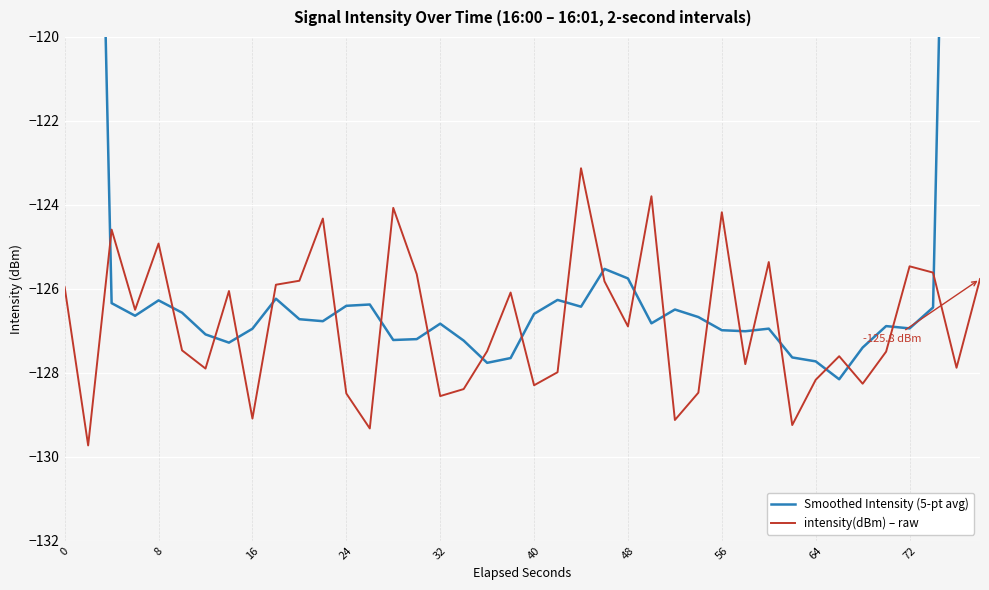

What is the minimum value for intensity(dBm) – raw?

-129.7